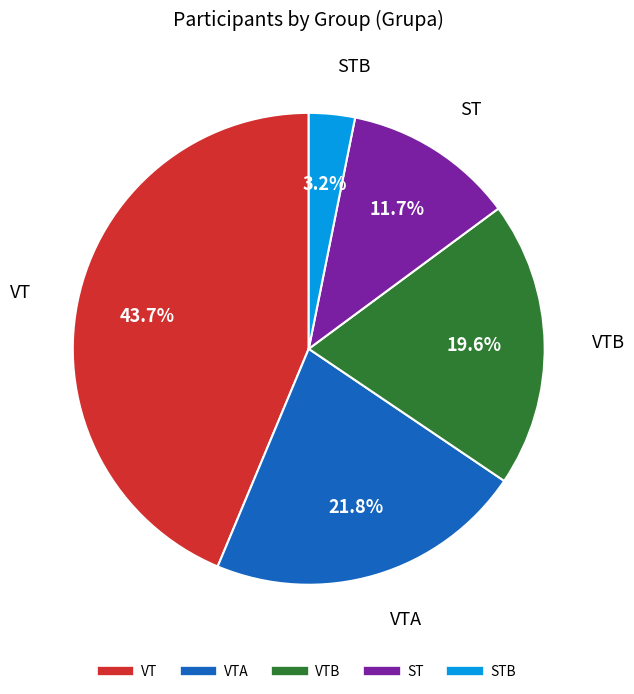

Does any single category account for the majority?

No